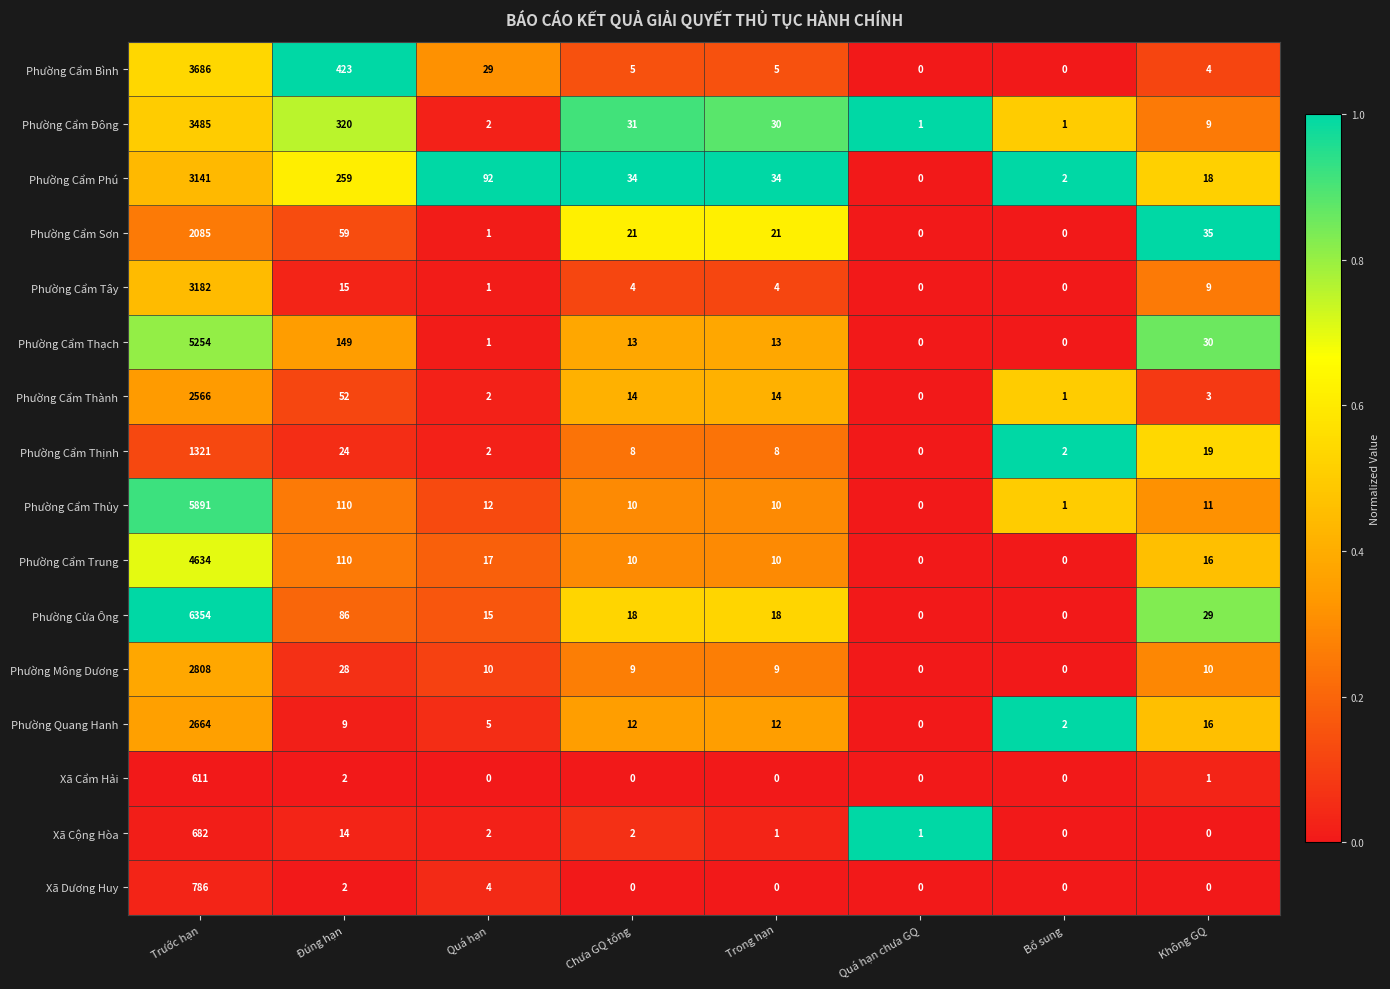

At which label does Phường Cẩm Phú reach its minimum?

Quá hạn chưa GQ